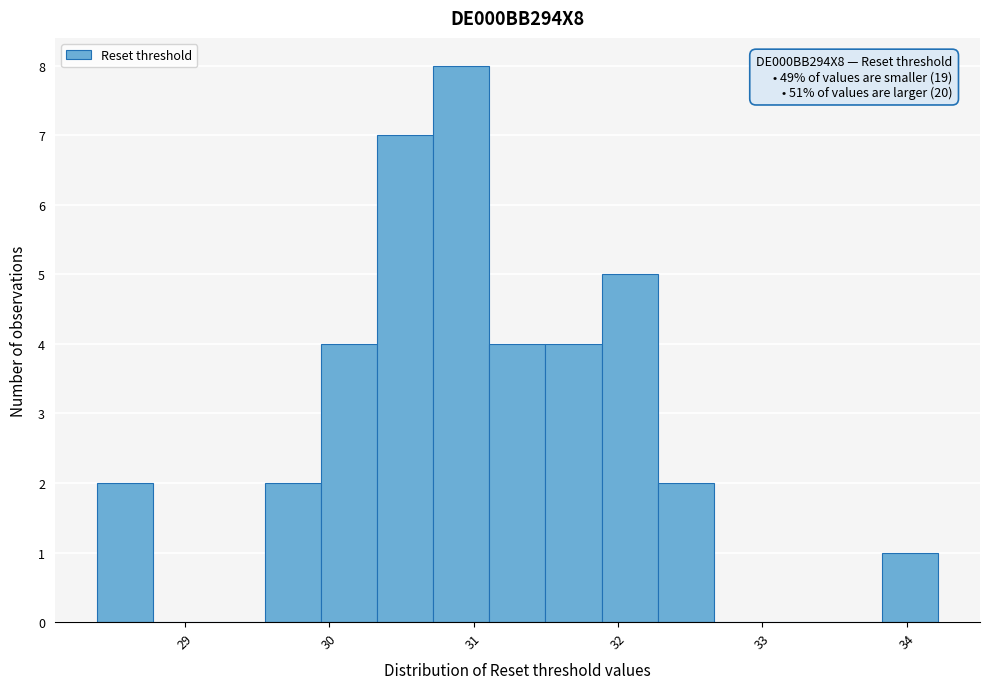

Read against the x-axis, roughly where is the centre of the tallest bar?

30.9